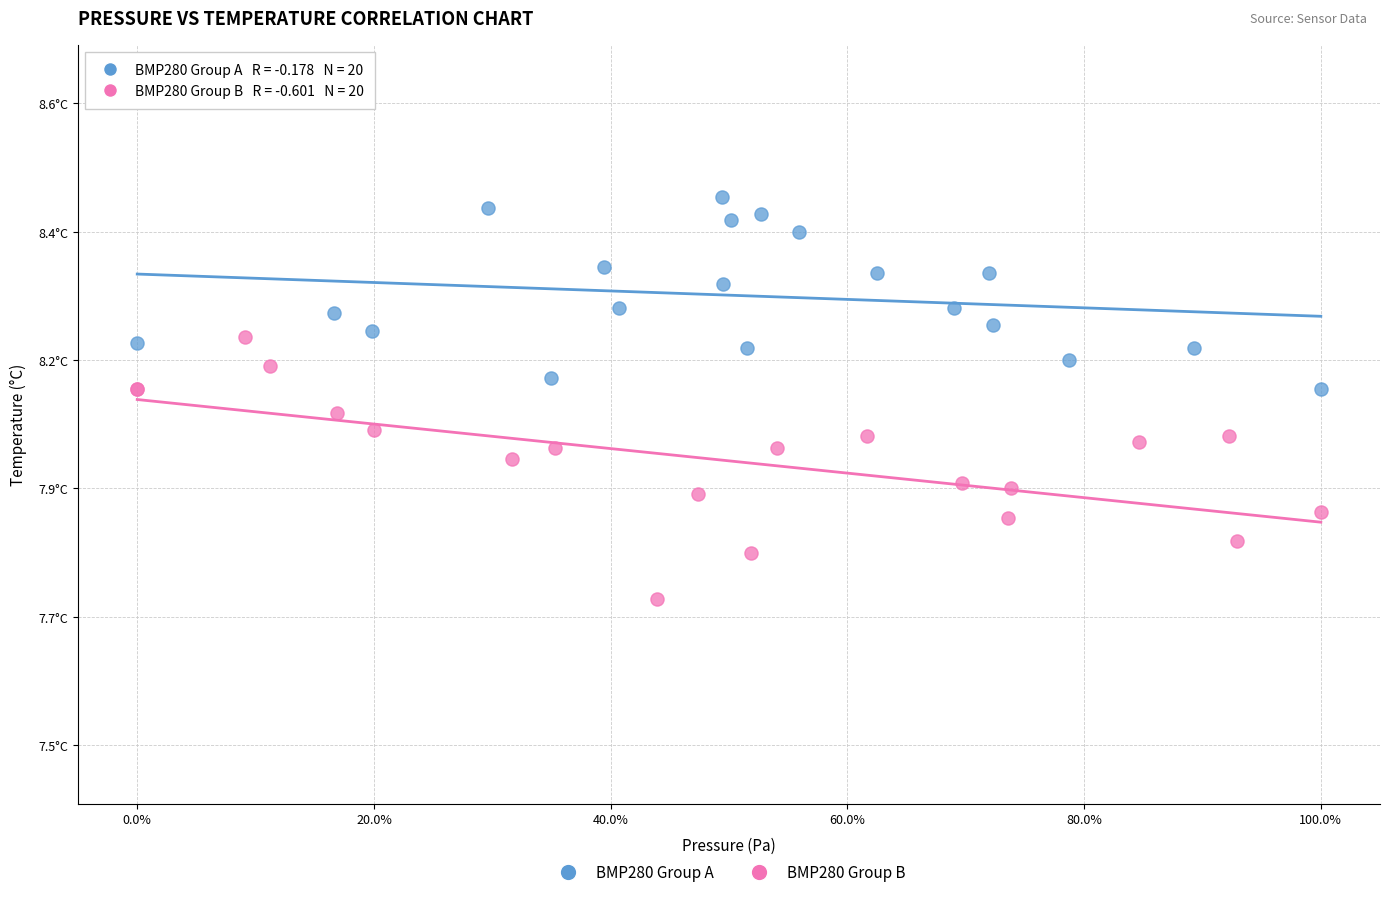

What are all the series names shown in the legend?

BMP280 Group A, BMP280 Group B